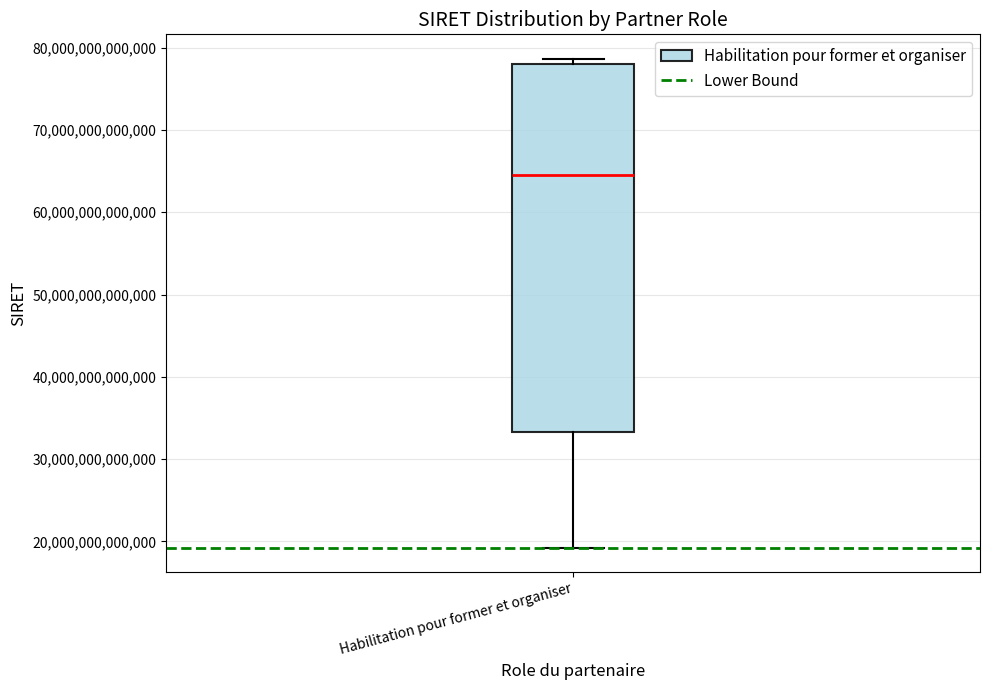

Transcribe this box plot: give where the median line is, the range the box spans, and where the two whiskers end, as read against the y-axis. The values are not printed on the chart, so give them approximately, as read against the axis.

median 64000000000000, box 33000000000000 to 78000000000000, whiskers 19000000000000 to 79000000000000